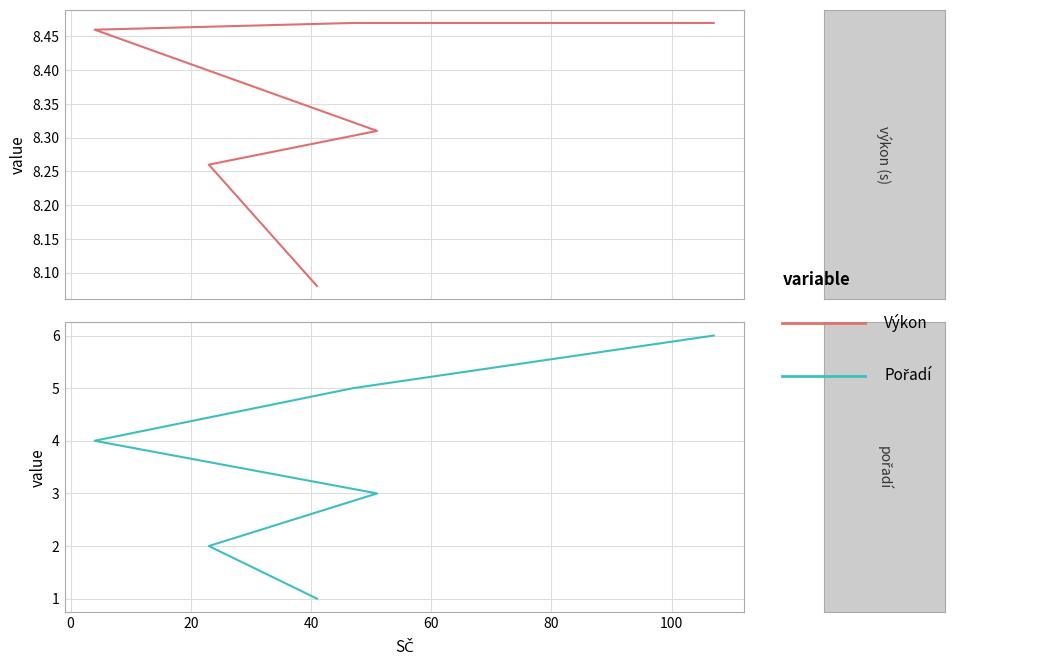

What is the average value of the Pořadí series?

3.5